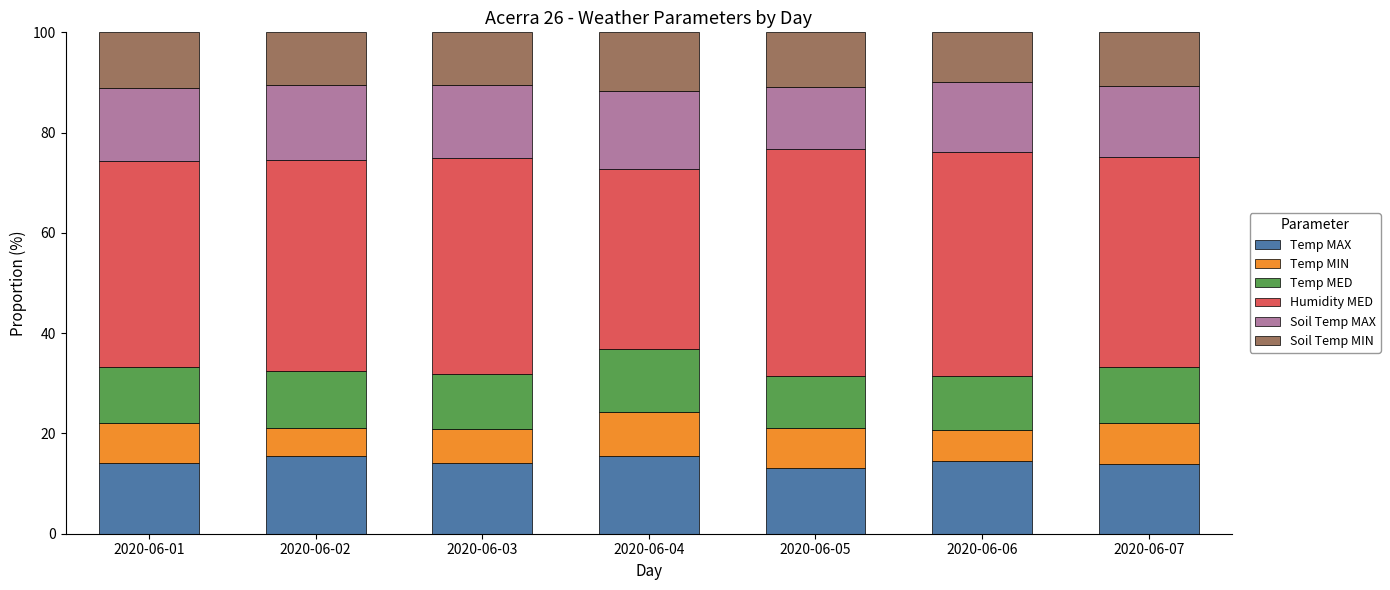

What is the total value across all series at 2020-06-06?

100.0